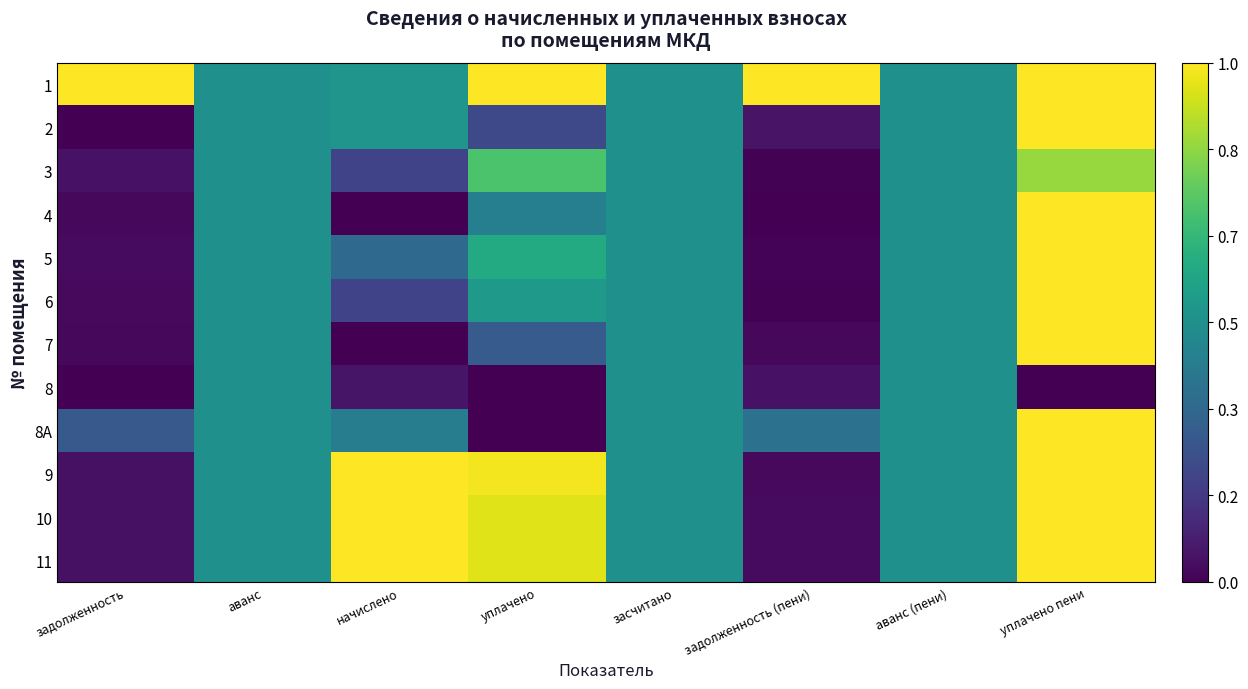

Reading left to right, list all the values displayed in this chart.

1: задолженность=1.0	аванс=0.5	начислено=0.5	уплачено=1.0	засчитано=0.5	задолженность (пени)=1.0	аванс (пени)=0.5	уплачено пени=1.0
2: задолженность=0.0	аванс=0.5	начислено=0.5	уплачено=0.2	засчитано=0.5	задолженность (пени)=0.1	аванс (пени)=0.5	уплачено пени=1.0
3: задолженность=0.1	аванс=0.5	начислено=0.2	уплачено=0.7	засчитано=0.5	задолженность (пени)=0.0	аванс (пени)=0.5	уплачено пени=0.8
4: задолженность=0.0	аванс=0.5	начислено=0.0	уплачено=0.4	засчитано=0.5	задолженность (пени)=0.0	аванс (пени)=0.5	уплачено пени=1.0
5: задолженность=0.0	аванс=0.5	начислено=0.3	уплачено=0.6	засчитано=0.5	задолженность (пени)=0.0	аванс (пени)=0.5	уплачено пени=1.0
6: задолженность=0.0	аванс=0.5	начислено=0.2	уплачено=0.5	засчитано=0.5	задолженность (пени)=0.0	аванс (пени)=0.5	уплачено пени=1.0
7: задолженность=0.0	аванс=0.5	начислено=0.0	уплачено=0.3	засчитано=0.5	задолженность (пени)=0.0	аванс (пени)=0.5	уплачено пени=1.0
8: задолженность=0.0	аванс=0.5	начислено=0.1	уплачено=0.0	засчитано=0.5	задолженность (пени)=0.0	аванс (пени)=0.5	уплачено пени=0.0
8A: задолженность=0.3	аванс=0.5	начислено=0.4	уплачено=0.0	засчитано=0.5	задолженность (пени)=0.4	аванс (пени)=0.5	уплачено пени=1.0
9: задолженность=0.0	аванс=0.5	начислено=1.0	уплачено=1.0	засчитано=0.5	задолженность (пени)=0.0	аванс (пени)=0.5	уплачено пени=1.0
10: задолженность=0.0	аванс=0.5	начислено=1.0	уплачено=1.0	засчитано=0.5	задолженность (пени)=0.0	аванс (пени)=0.5	уплачено пени=1.0
11: задолженность=0.0	аванс=0.5	начислено=1.0	уплачено=1.0	засчитано=0.5	задолженность (пени)=0.0	аванс (пени)=0.5	уплачено пени=1.0